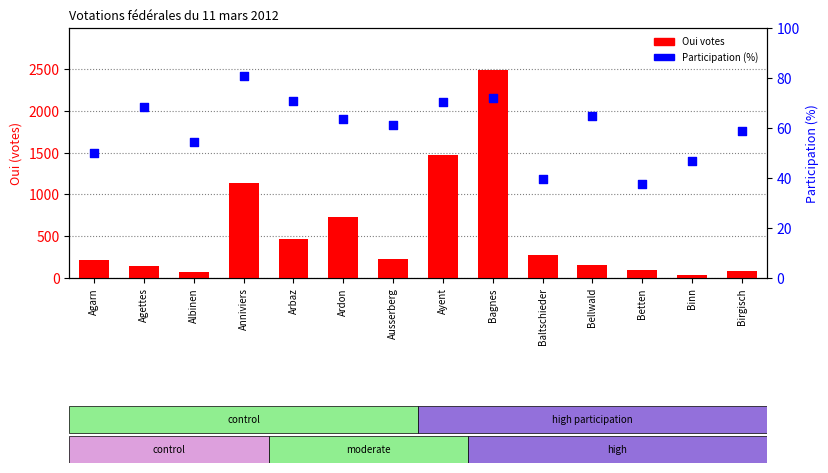

Which series has the largest total across all categories?

Oui votes